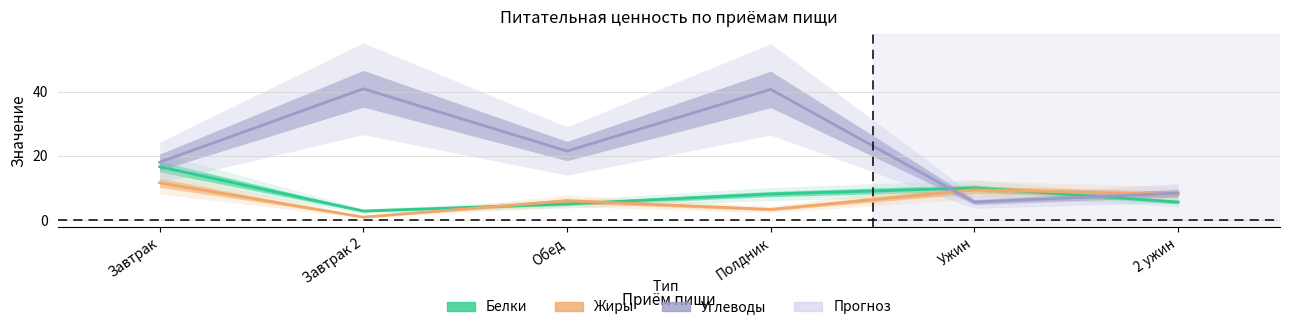

What is the minimum value shown in the chart?

0.9